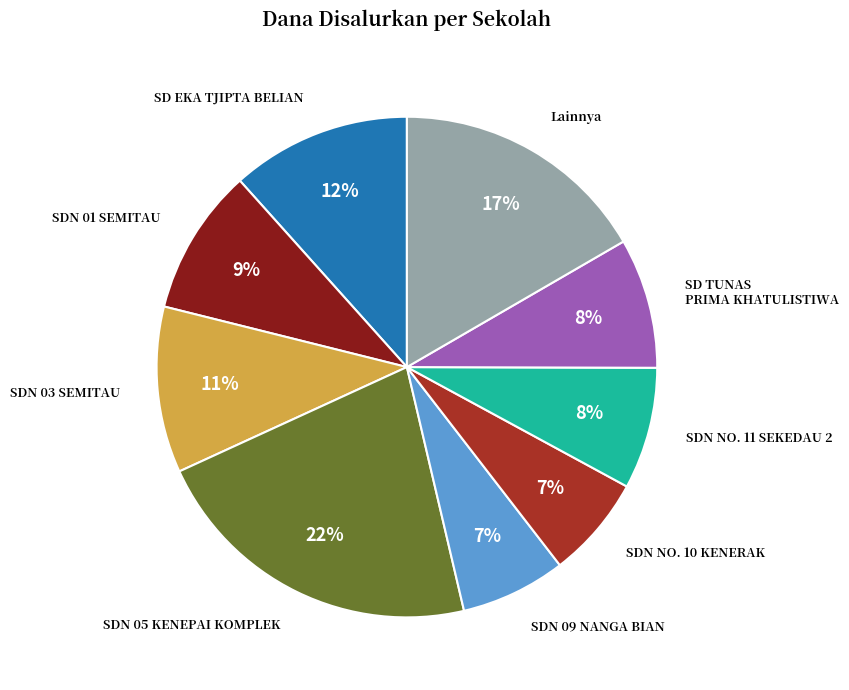

To the nearest percent, what is the difference between the largest and smallest slice percentages?

15%